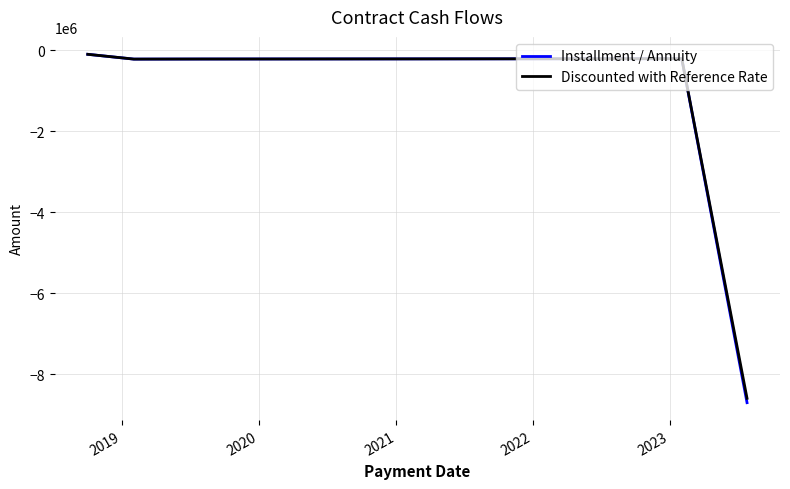

Which series has the largest range (max minus min)?

Installment / Annuity